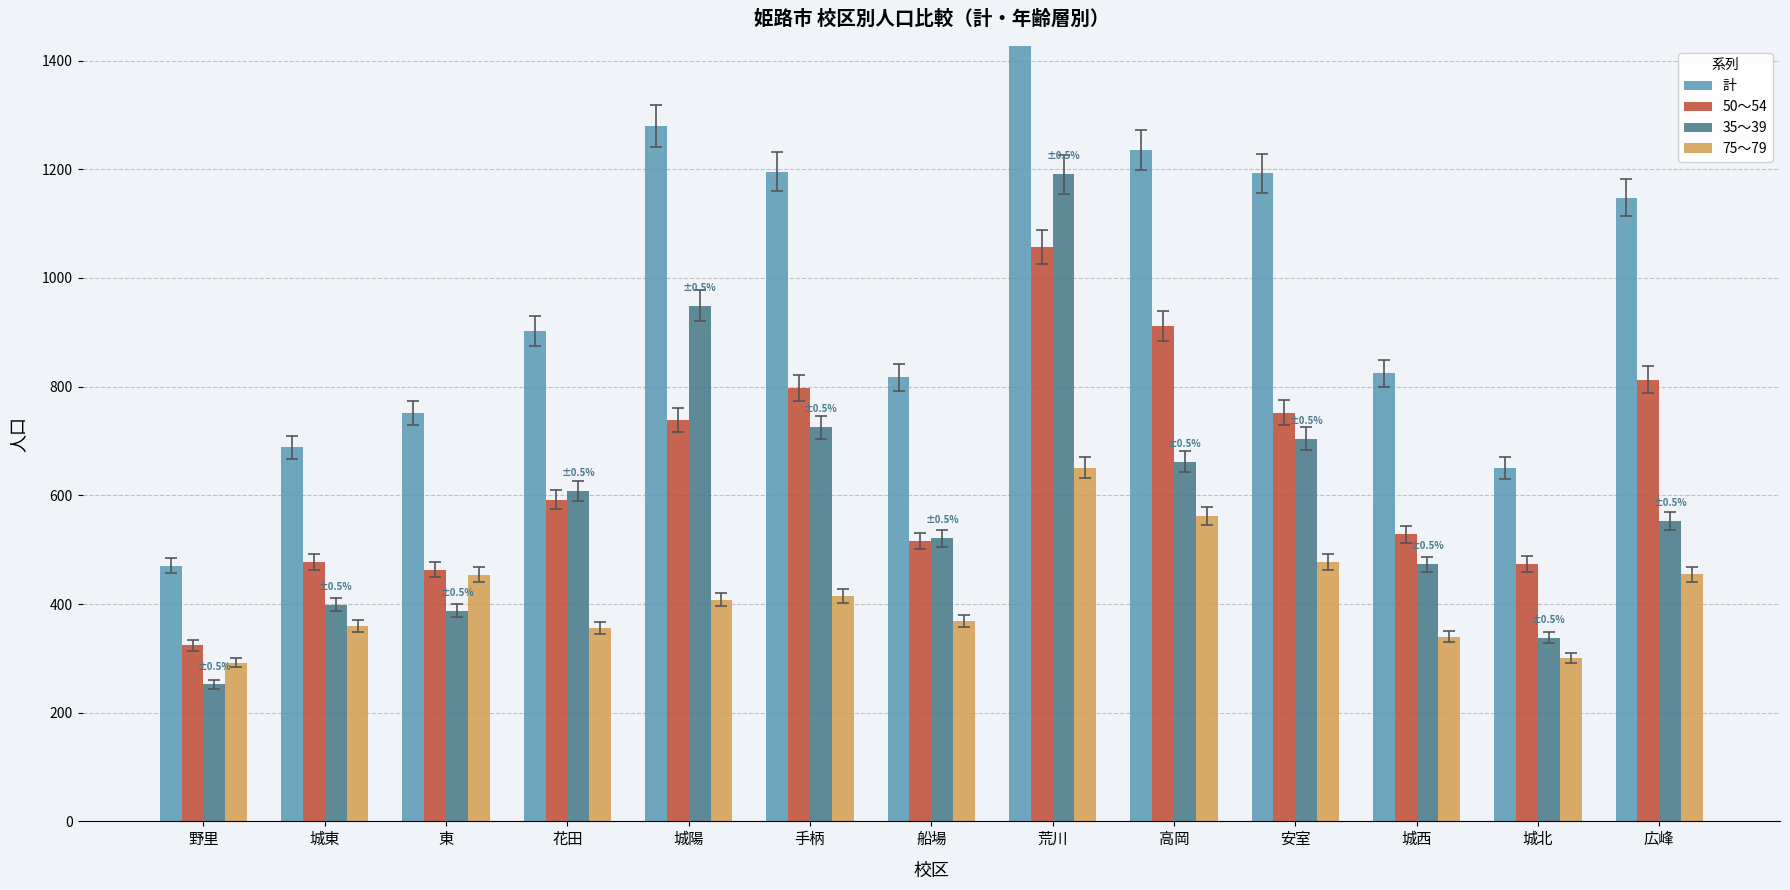

Is it true that 計 equals 520.7 at 花田?

False